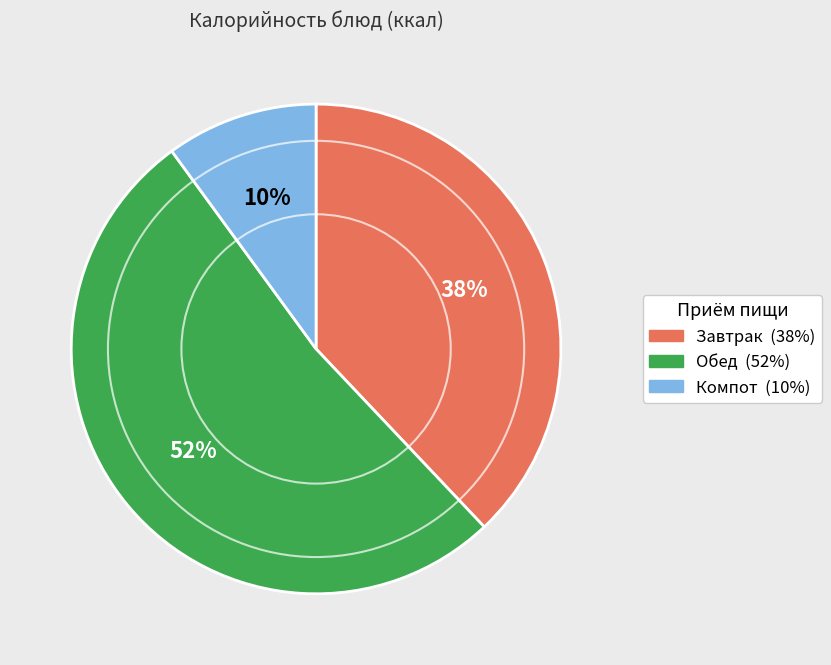

To the nearest percent, what is the difference between the largest and smallest slice percentages?

42%